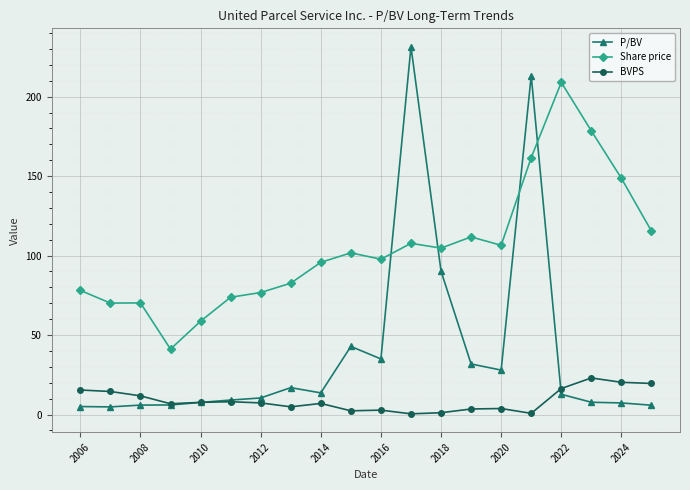

Which series has the largest range (max minus min)?

P/BV